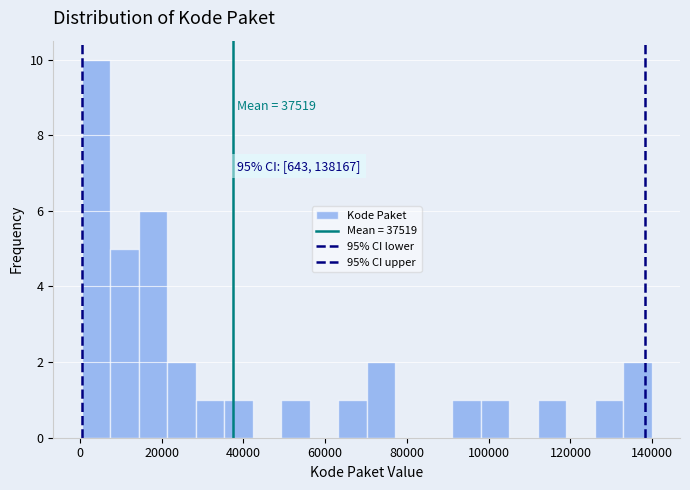

Around what value on the x-axis is the tallest bar? Give the approximate position of its centre, as read against the axis.

4000